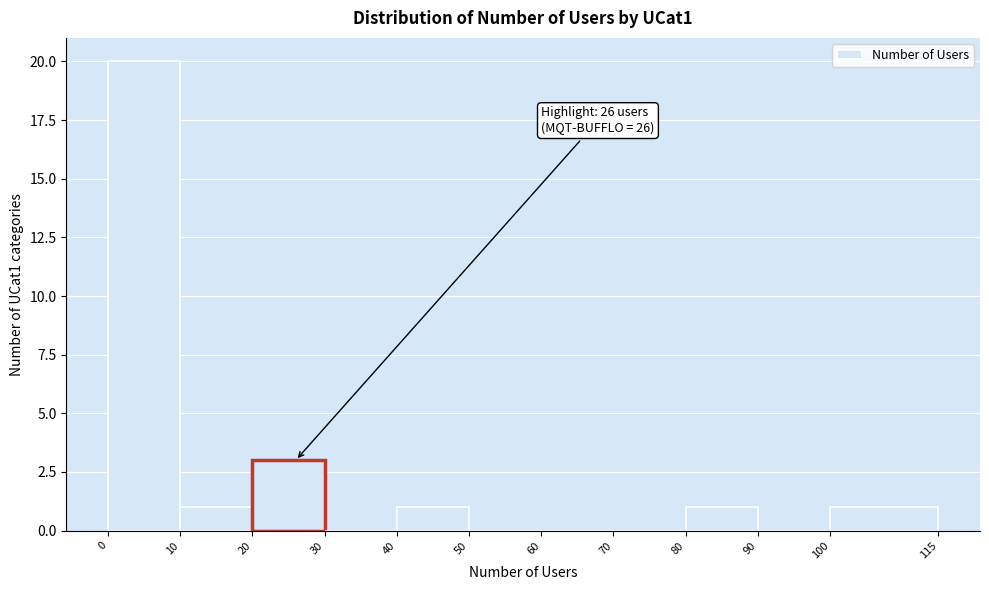

Over which range of the x-axis is the bar tallest?

0 to 10